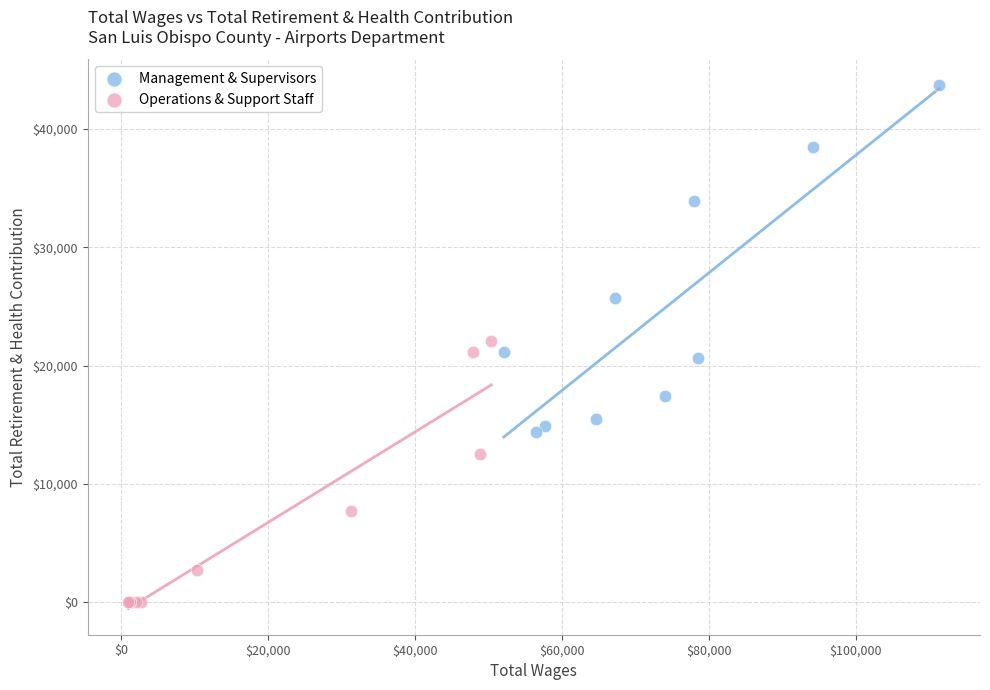

What are all the series names shown in the legend?

Management & Supervisors, Operations & Support Staff